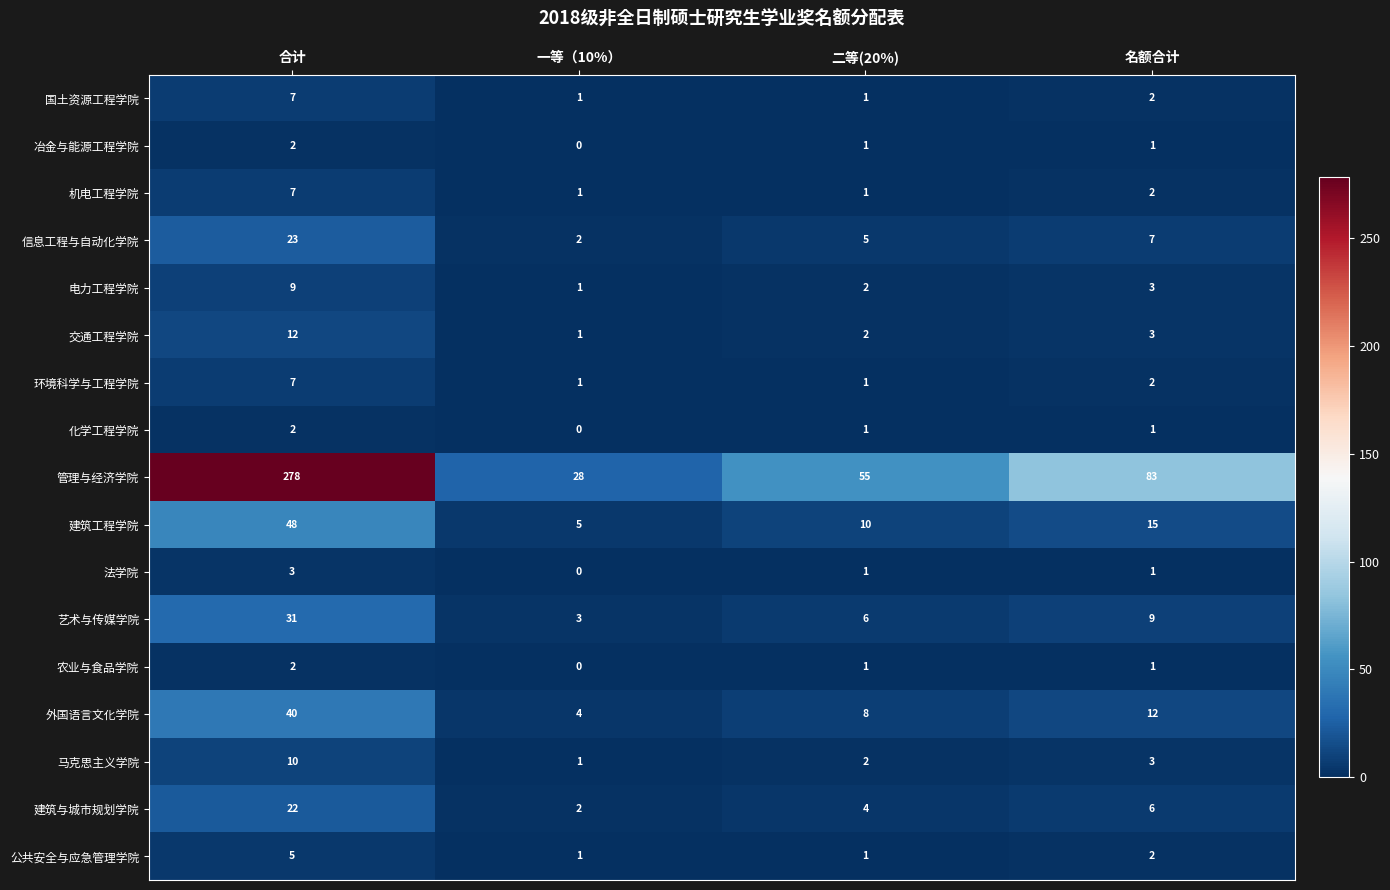

What is the sum of the 电力工程学院 values at 二等(20%) and 名额合计?

5